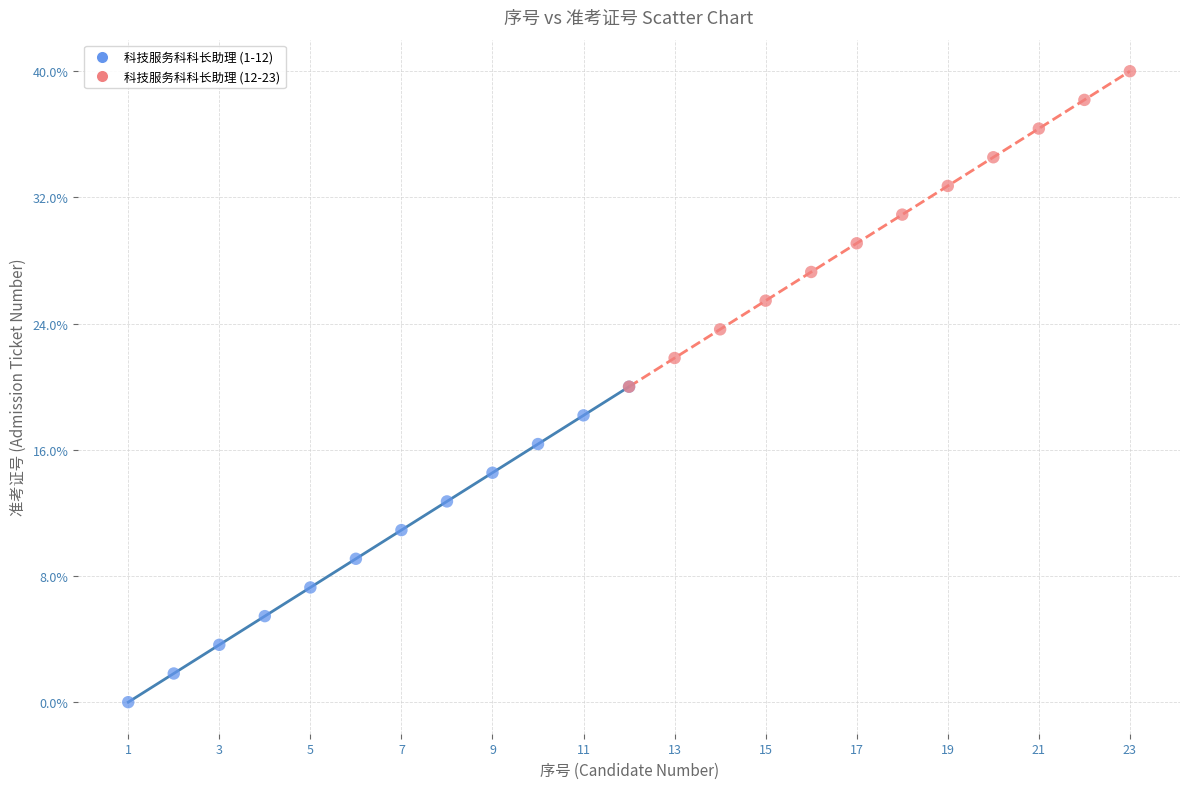

What are all the series names shown in the legend?

科技服务科科长助理 (1-12), 科技服务科科长助理 (12-23)